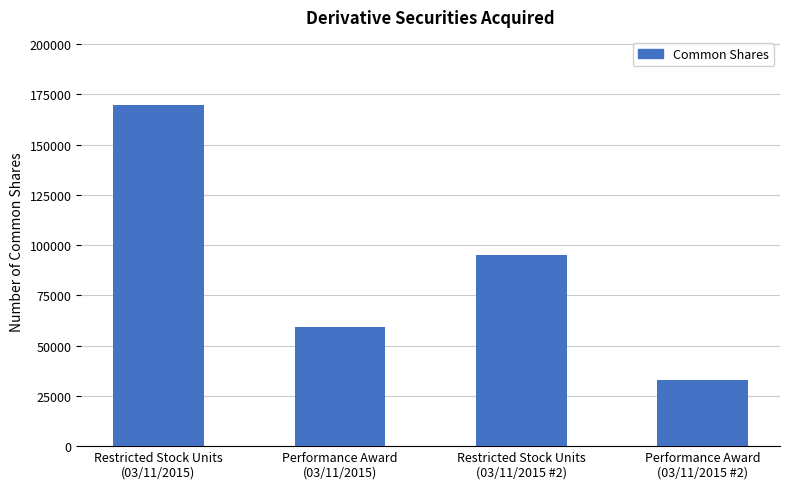

What is the change in value from Restricted Stock Units
(03/11/2015) to Performance Award
(03/11/2015)?

-110217